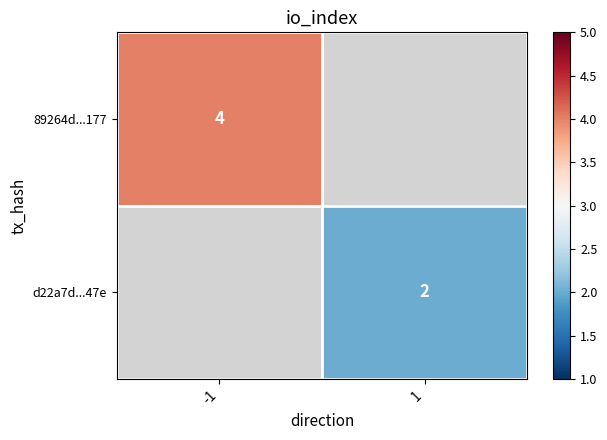

The 89264d...177 series shows 7 at -1. True or false?

False